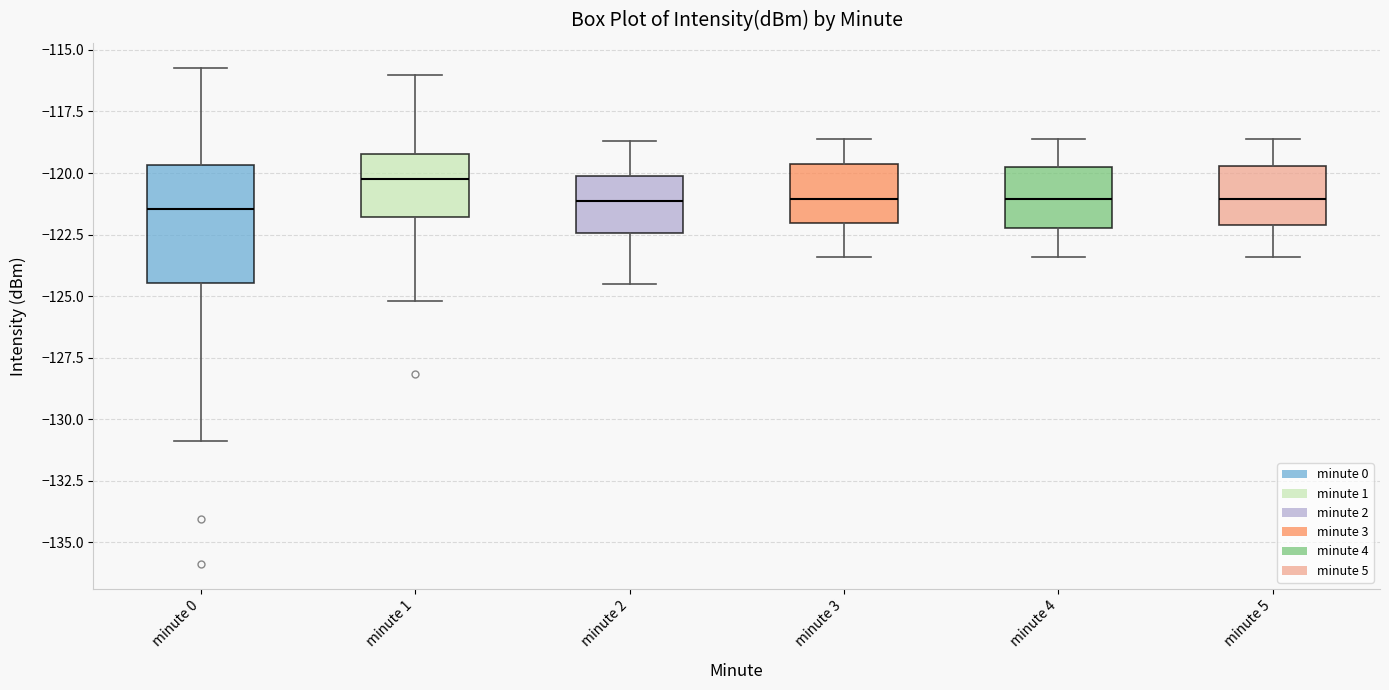

Which box has the highest median line?

minute 1